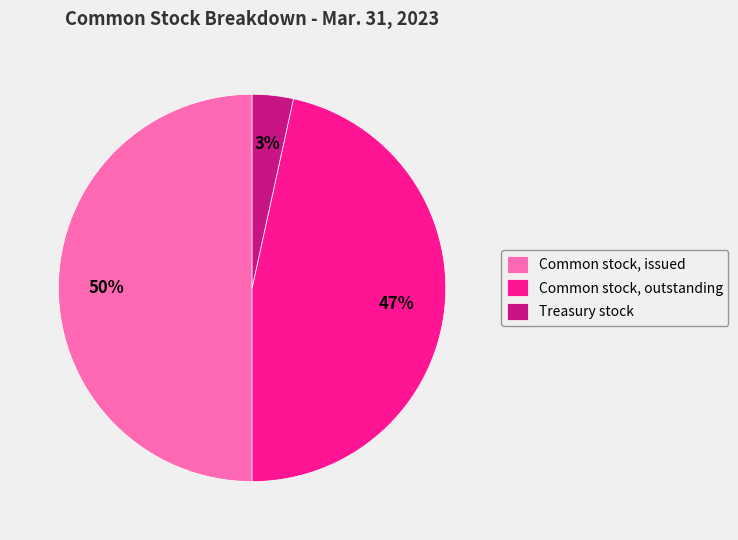

What percentage is the Treasury stock slice, to the nearest percent?

3%